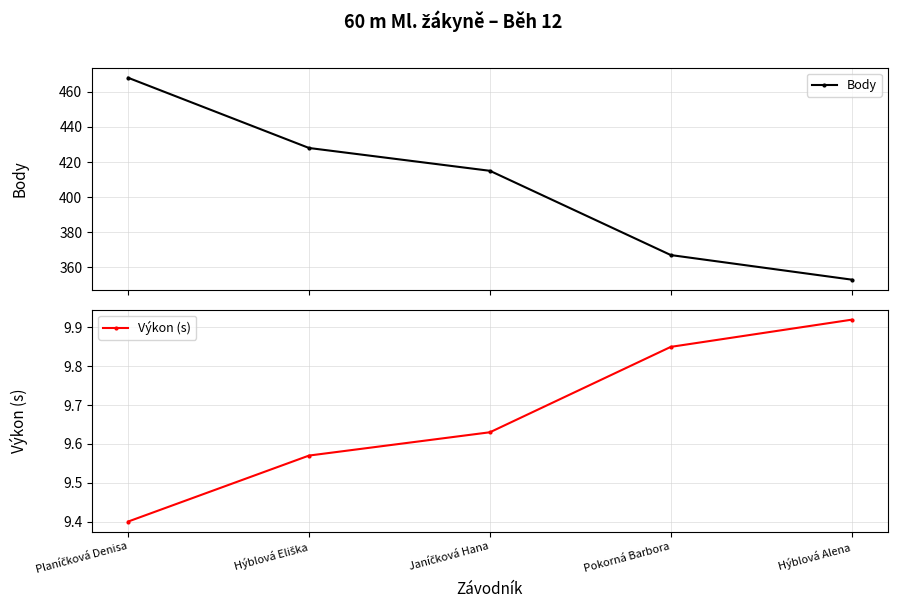

What is the average value of the Body series?

406